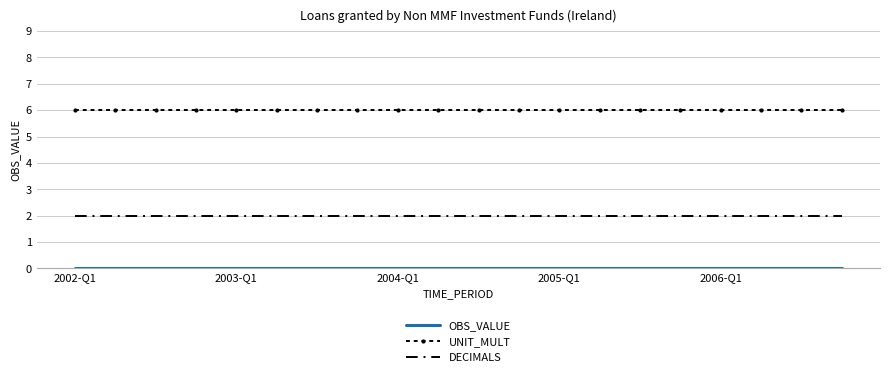

Which series has the largest total across all categories?

UNIT_MULT